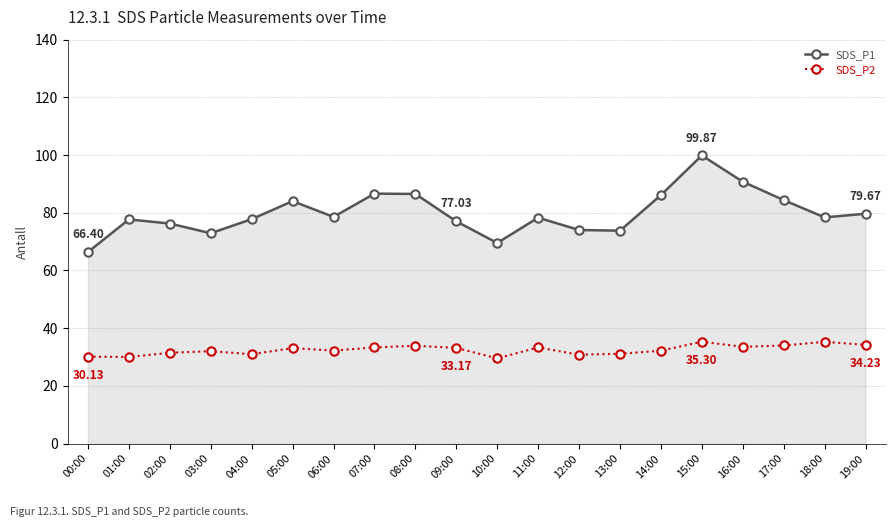

True or false: SDS_P2 and SDS_P1 cross at least once.

False